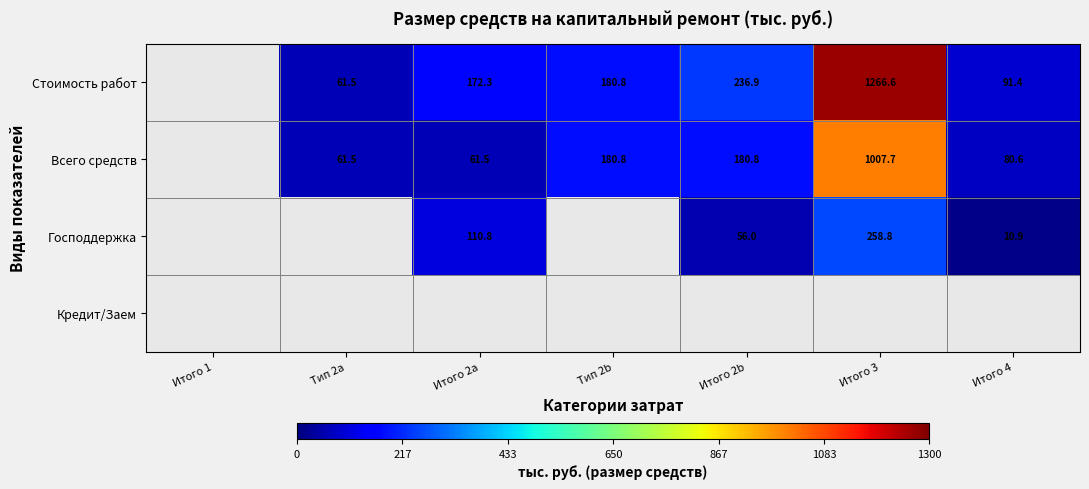

How many positive values does the Всего средств series have?

6